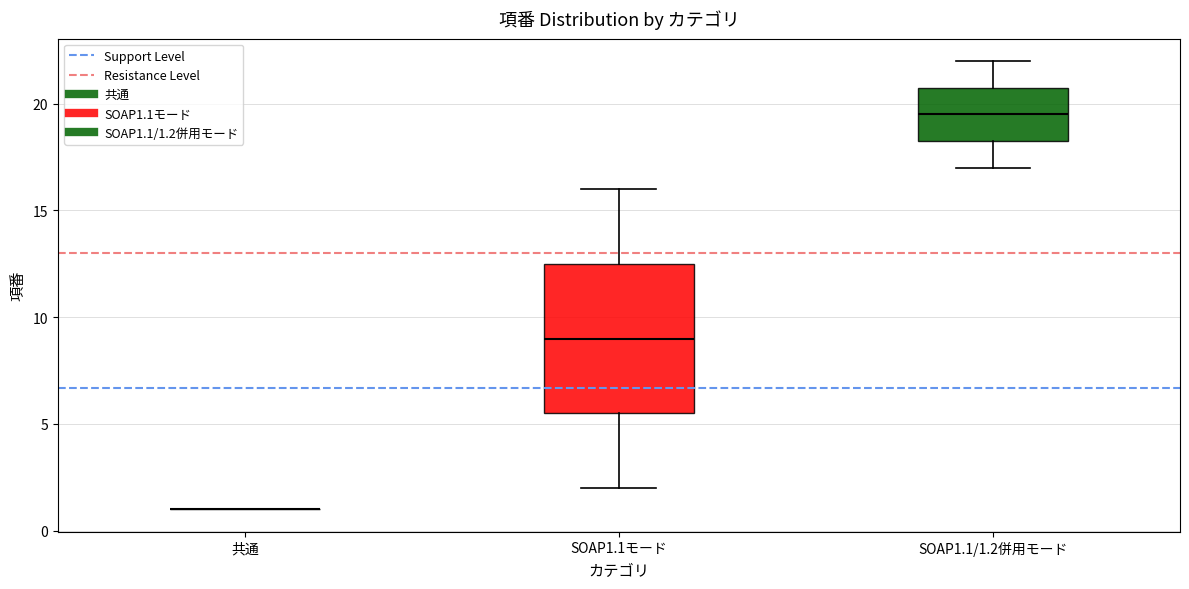

Reading left to right, transcribe this box plot: for each box, give where its median line is, the range the box spans, and where its two whiskers end, as read against the y-axis. The values are not printed on the chart, so give them approximately, as read against the axis.

共通: box collapsed to a line at 1.0, whiskers 1.0 to 1.0
SOAP1.1モード: median 9.0, box 5.5 to 12.5, whiskers 2.0 to 16.0
SOAP1.1/1.2併用モード: median 19.5, box 18.5 to 21.0, whiskers 17.0 to 22.0